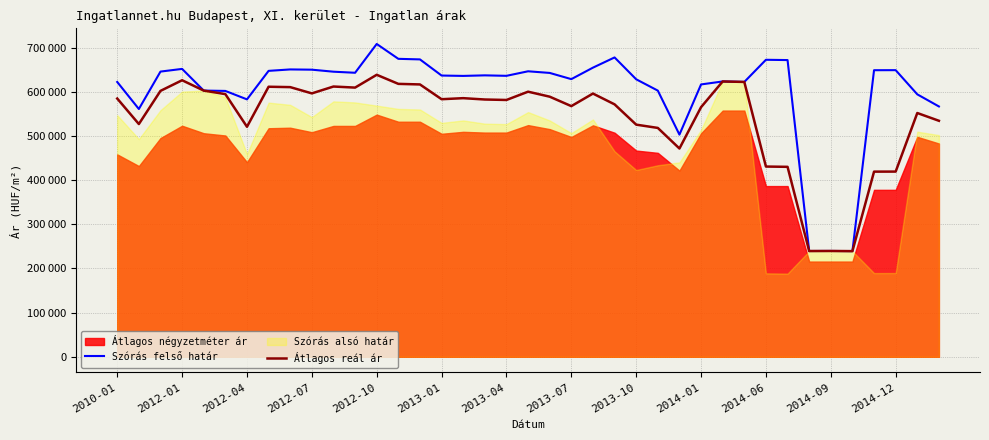

True or false: Szórás felső határ and Átlagos reál ár intersect in this chart.

False